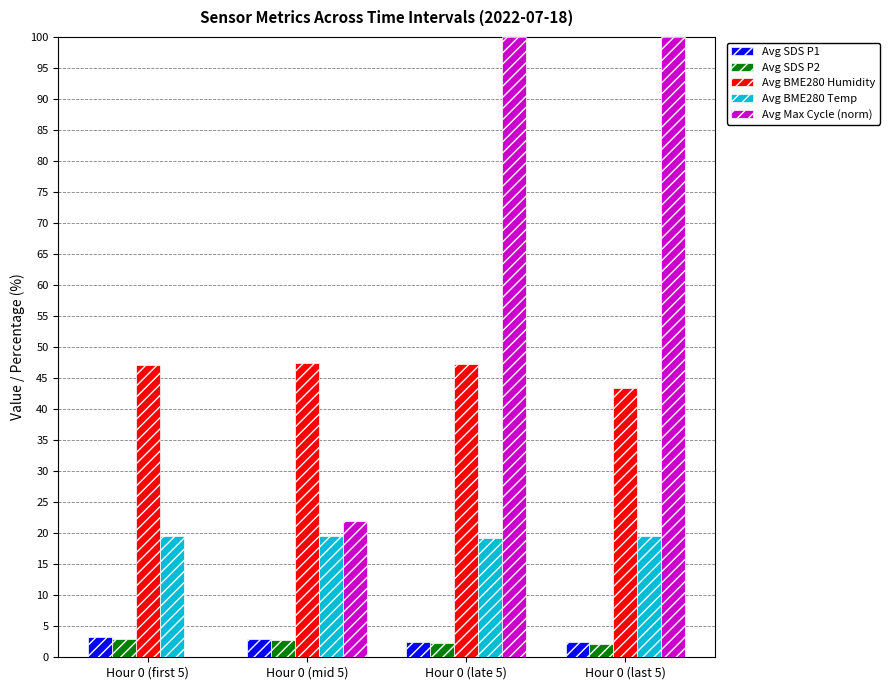

Which series has the largest total across all categories?

Avg Max Cycle (norm)